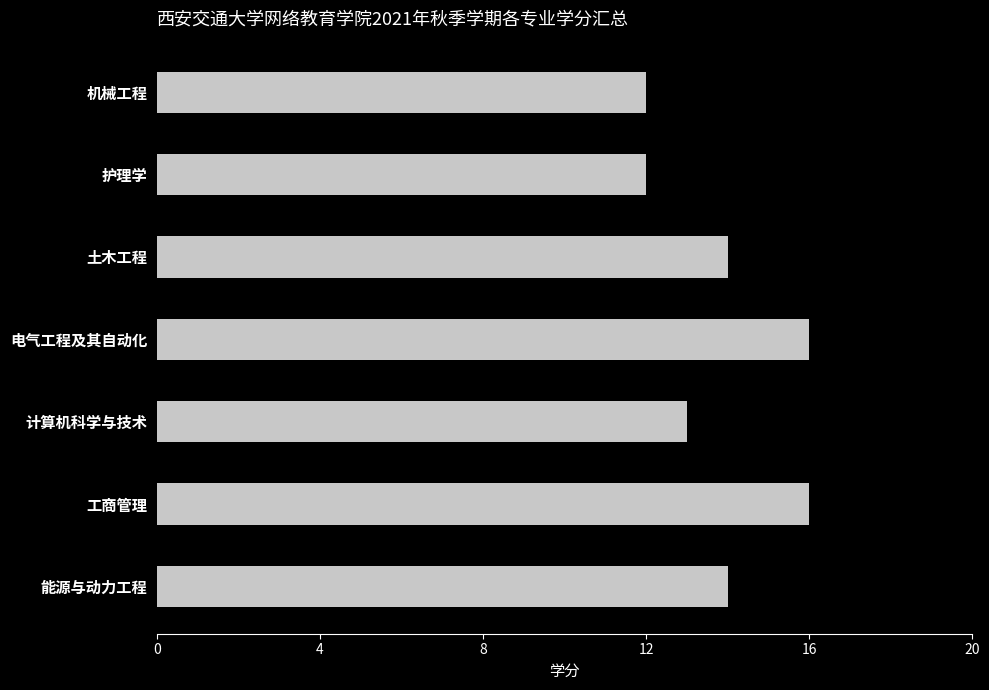

What is the ratio of the value at 机械工程 to the value at 能源与动力工程?

0.9